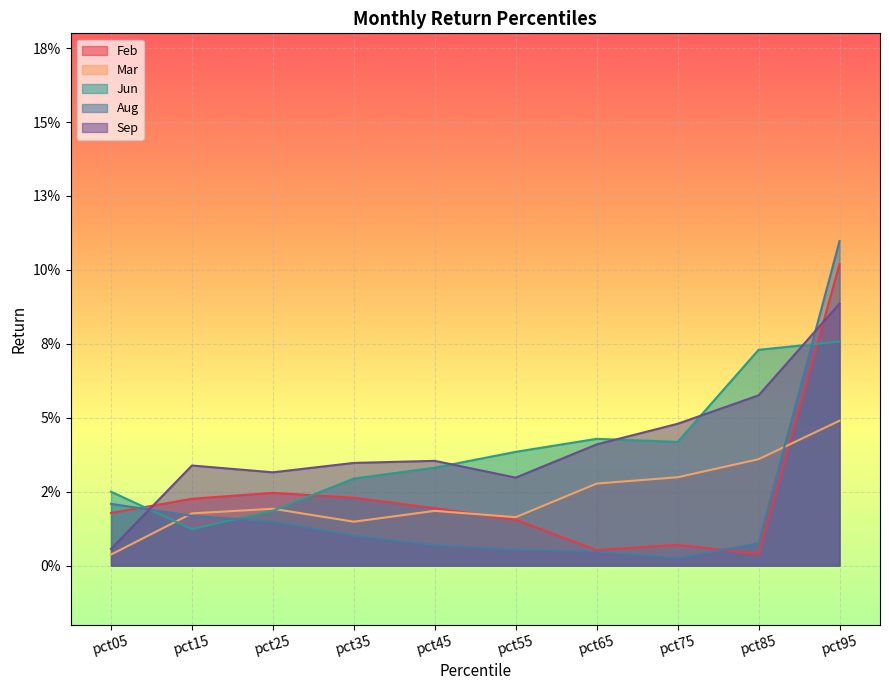

True or false: Feb and Mar cross at least once.

True